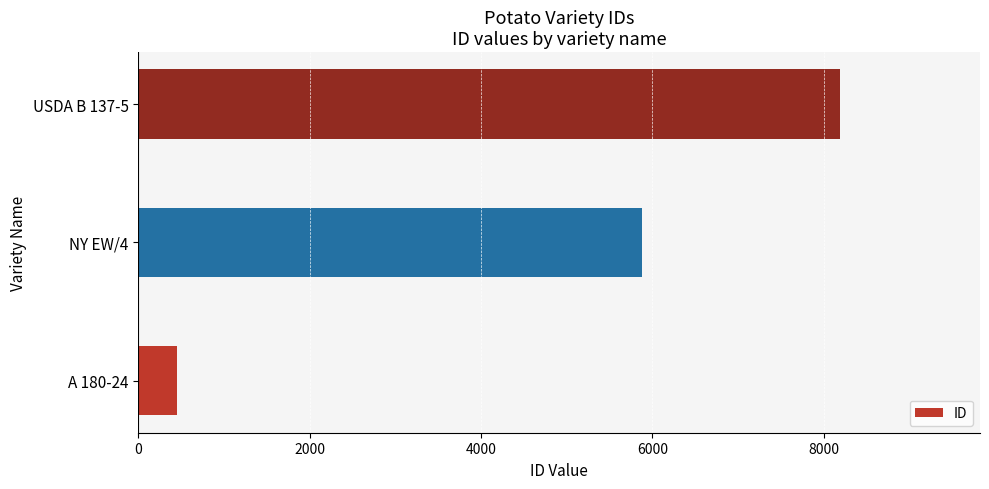

Reading bottom to top, list all the values displayed in this chart.

A 180-24=457	NY EW/4=5873	USDA B 137-5=8185